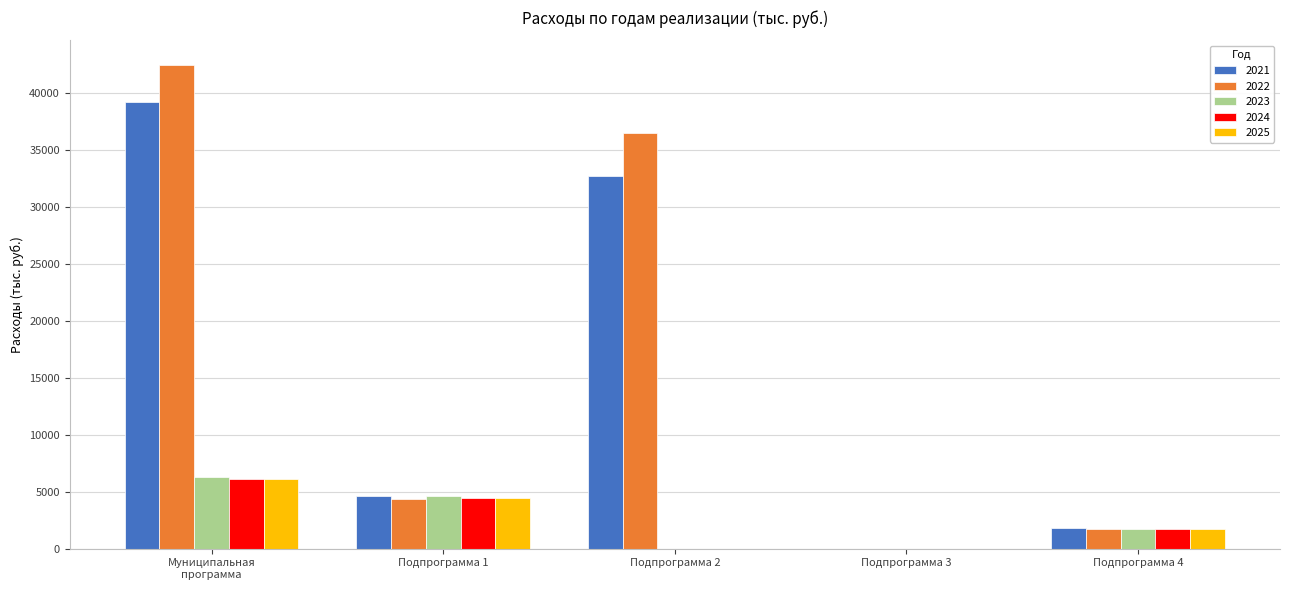

What is the total value across all series at Подпрограмма 1?

22520.7